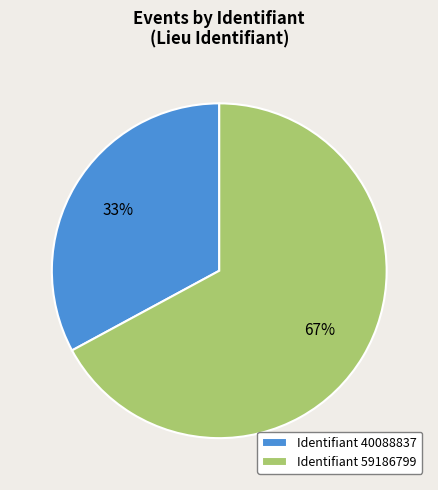

Which slice is the largest?

Identifiant 59186799